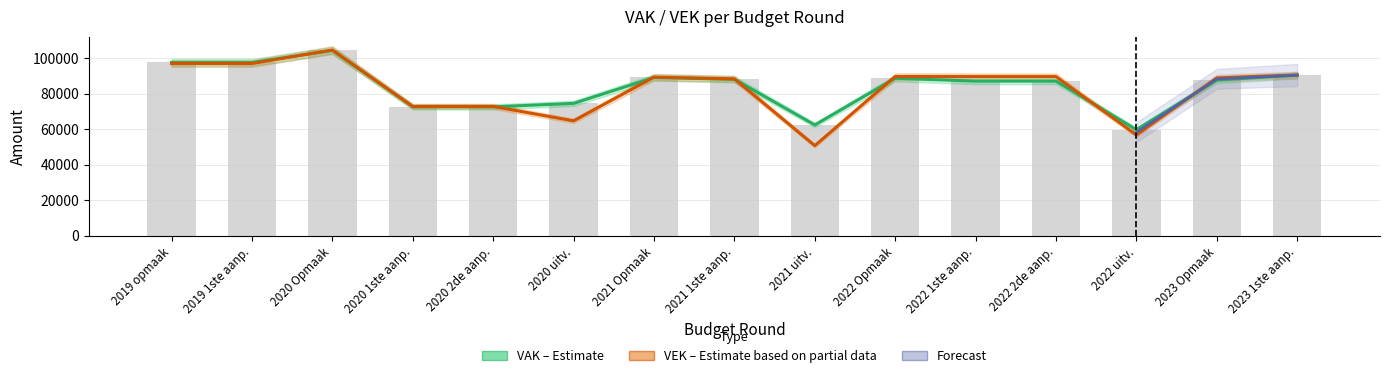

The value of VEK at 2020 uitv. is 26597. True or false?

False